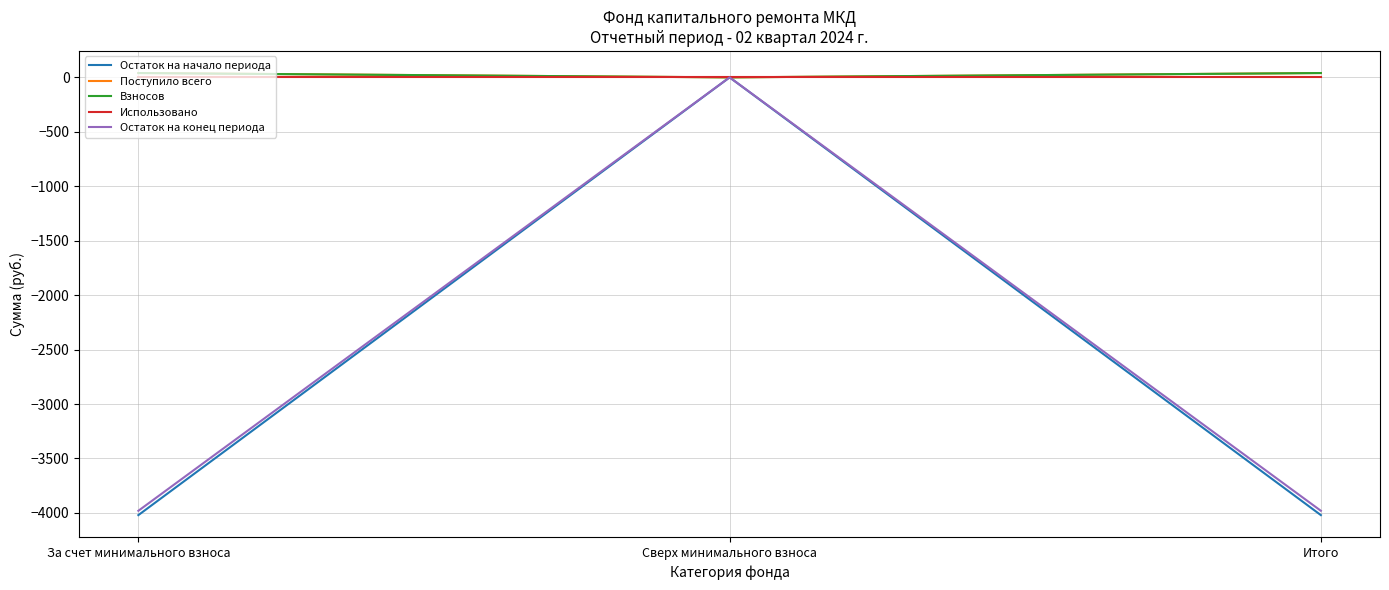

True or false: Остаток на начало периода has a value of -6691.0 at За счет минимального взноса.

False